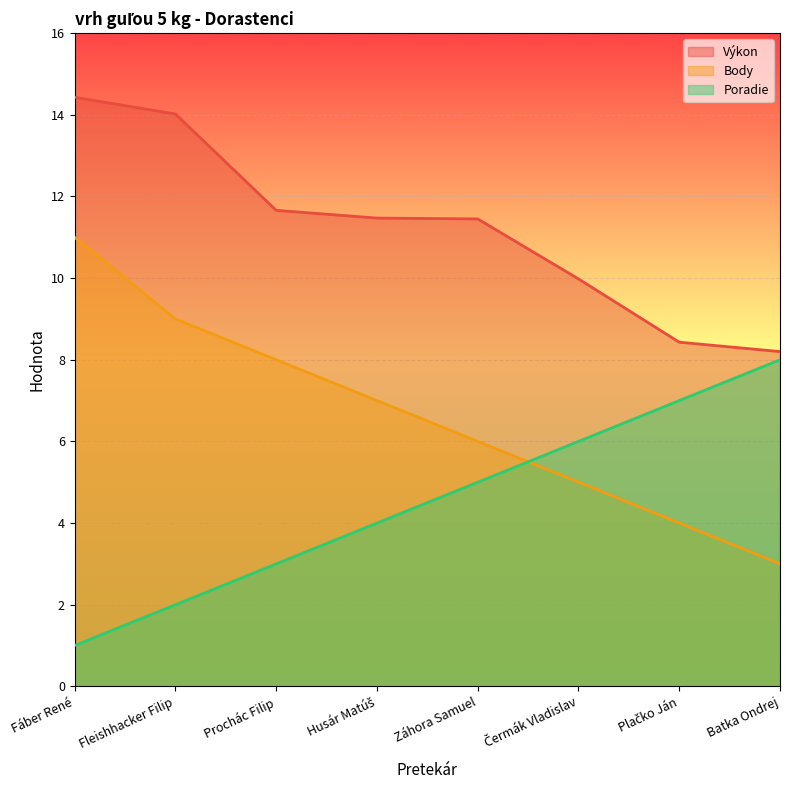

What is the smallest value displayed?

1.0